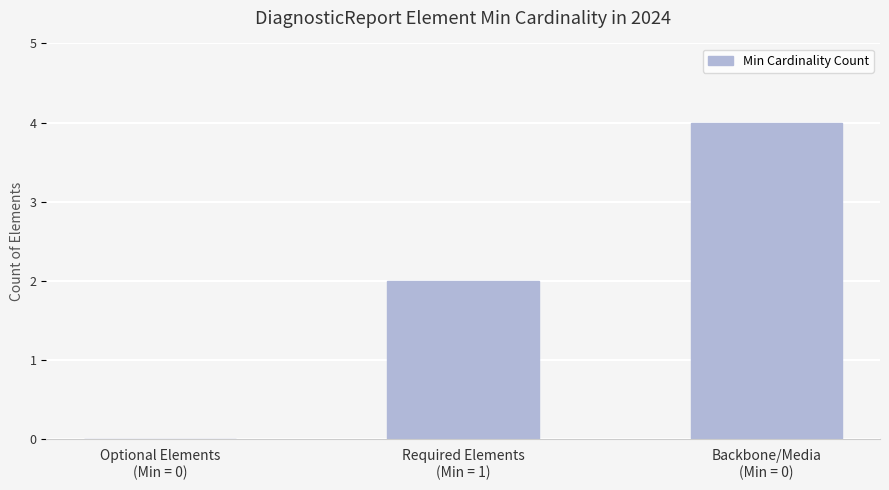

What is the maximum value shown in the chart?

4